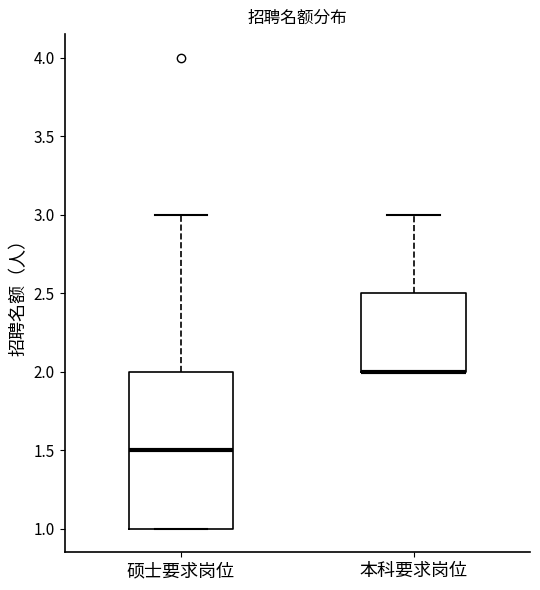

Reading left to right, read every box against the y-axis: the position of its median line, the range the box covers, and the ends of its whiskers. The values are not printed on the chart, so give them approximately, as read against the axis.

硕士要求岗位: median 1.5, box 1.0 to 2.0, whiskers 1.0 to 3.0
本科要求岗位: median 2.0 (drawn on the box's lower edge), box 2.0 to 2.5, whiskers 2.0 to 3.0